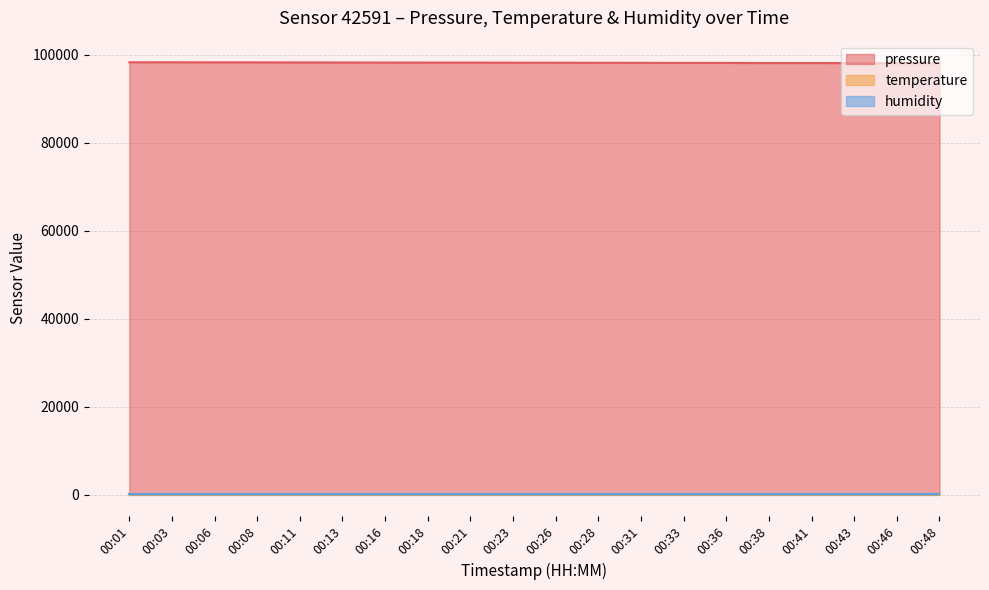

What is the sum of all pressure values?

1963990.2